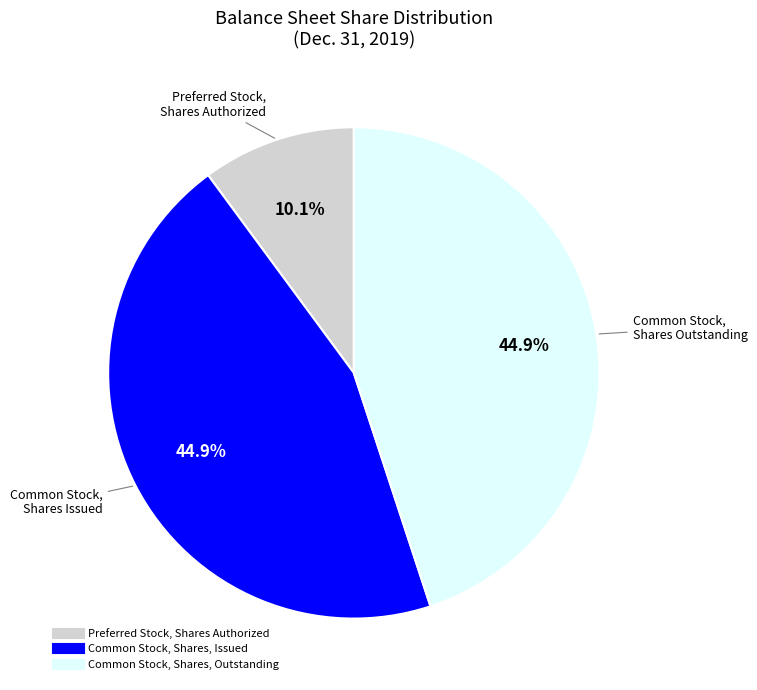

Is the sum of Preferred Stock, Shares Authorized and Common Stock, Shares, Issued greater than half?

Yes